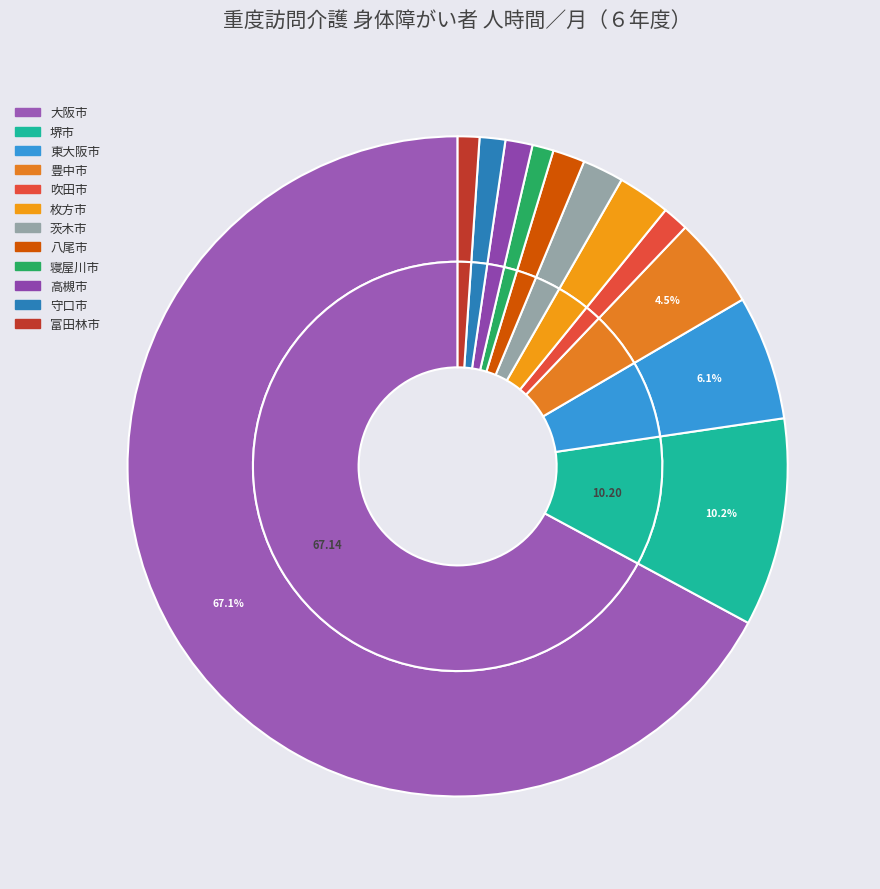

Does any single category account for the majority?

Yes